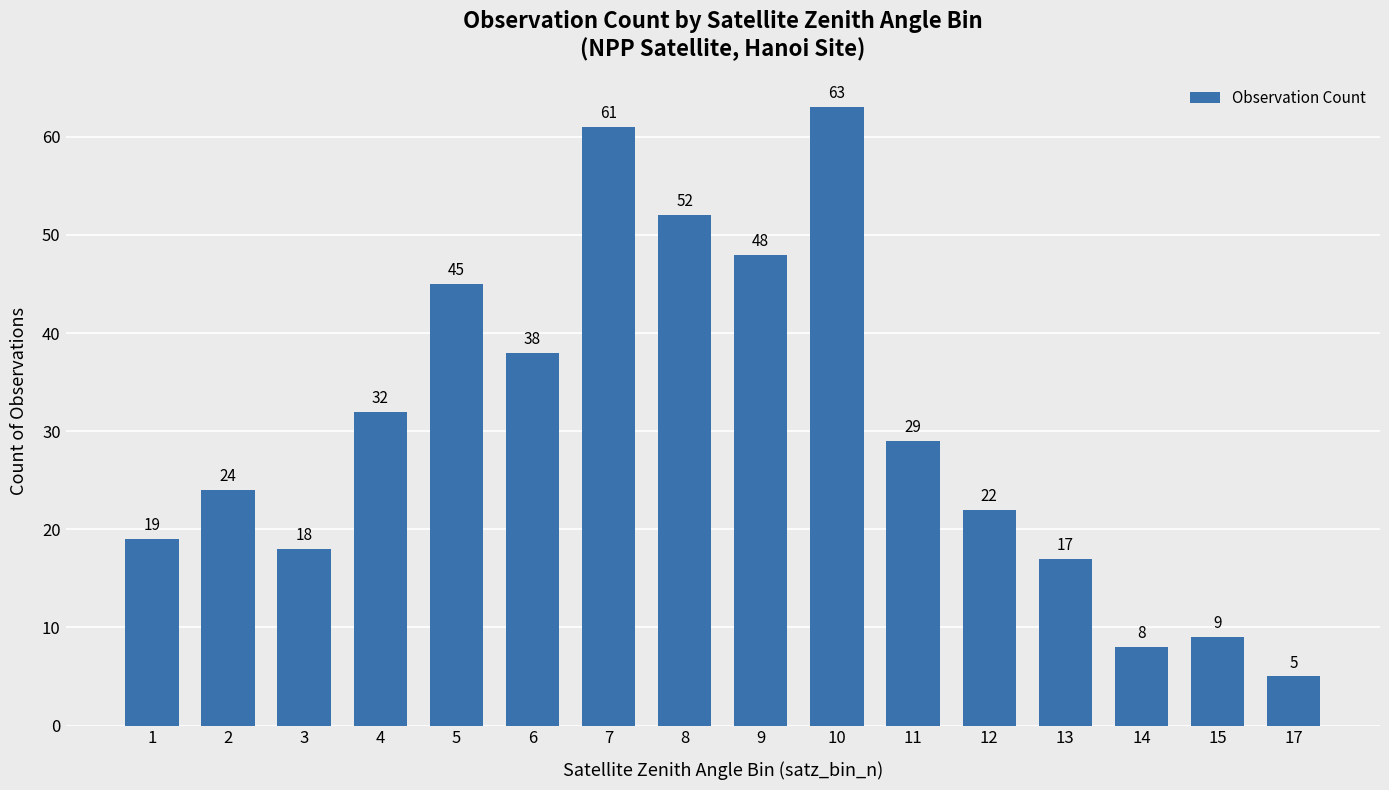

How many bars are there in total?

16